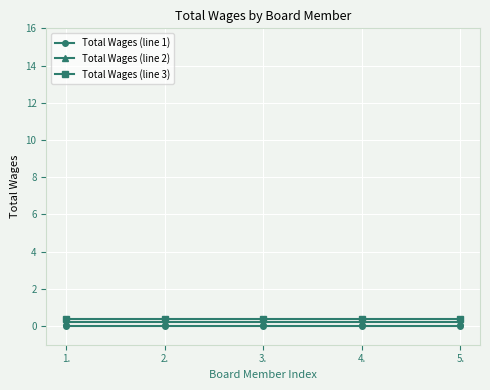

True or false: Total Wages (line 1) and Total Wages (line 3) cross at least once.

False